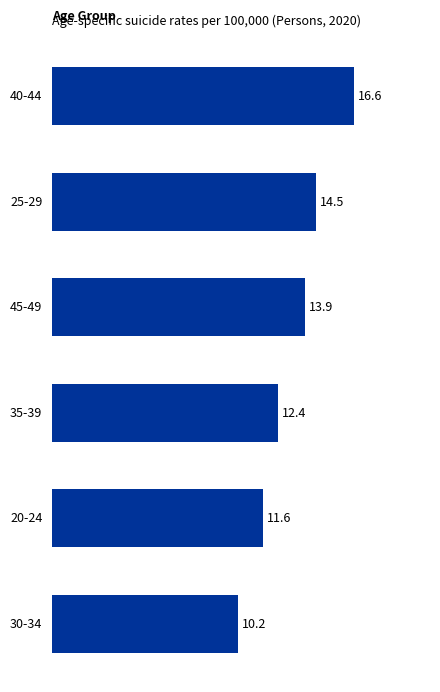

What position from the top is 30-34?

6